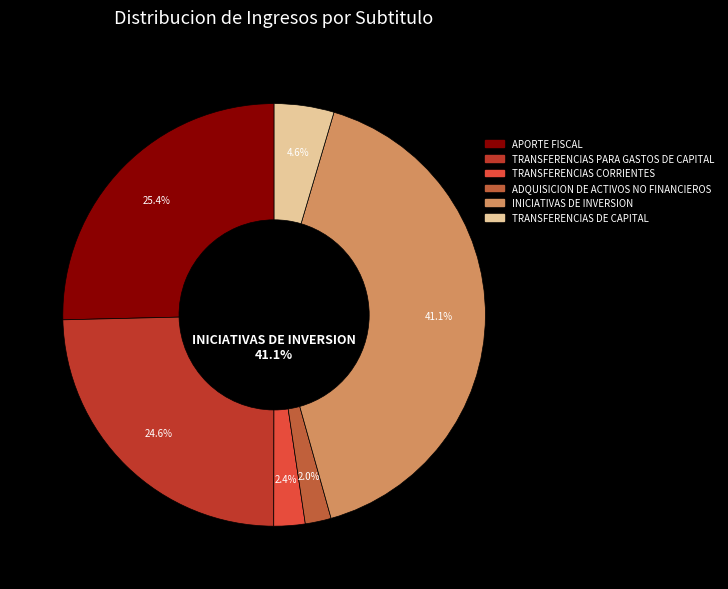

Rank the categories by value from lowest to highest.

ADQUISICION DE ACTIVOS NO FINANCIEROS, TRANSFERENCIAS CORRIENTES, TRANSFERENCIAS DE CAPITAL, TRANSFERENCIAS PARA GASTOS DE CAPITAL, APORTE FISCAL, INICIATIVAS DE INVERSION